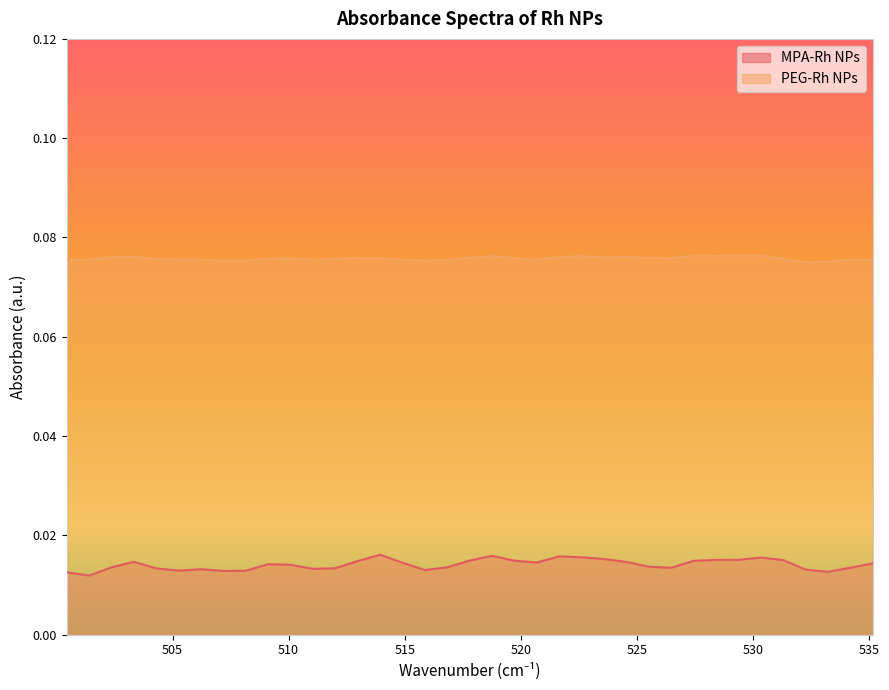

Reading left to right, list all the values displayed in this chart.

MPA-Rh NPs: 500.44=0.0	501.41=0.0	502.37=0.0	503.33=0.0	504.3=0.0	505.26=0.0	506.23=0.0	507.19=0.0	508.15=0.0	509.12=0.0	510.08=0.0	511.05=0.0	512.01=0.0	512.98=0.0	513.94=0.0	514.9=0.0	515.87=0.0	516.83=0.0	517.8=0.0	518.76=0.0	519.73=0.0	520.69=0.0	521.65=0.0	522.62=0.0	523.58=0.0	524.55=0.0	525.51=0.0	526.48=0.0	527.44=0.0	528.4=0.0	529.37=0.0	530.33=0.0	531.3=0.0	532.26=0.0	533.23=0.0	534.19=0.0	535.15=0.0
PEG-Rh NPs: 500.44=0.1	501.41=0.1	502.37=0.1	503.33=0.1	504.3=0.1	505.26=0.1	506.23=0.1	507.19=0.1	508.15=0.1	509.12=0.1	510.08=0.1	511.05=0.1	512.01=0.1	512.98=0.1	513.94=0.1	514.9=0.1	515.87=0.1	516.83=0.1	517.8=0.1	518.76=0.1	519.73=0.1	520.69=0.1	521.65=0.1	522.62=0.1	523.58=0.1	524.55=0.1	525.51=0.1	526.48=0.1	527.44=0.1	528.4=0.1	529.37=0.1	530.33=0.1	531.3=0.1	532.26=0.1	533.23=0.1	534.19=0.1	535.15=0.1